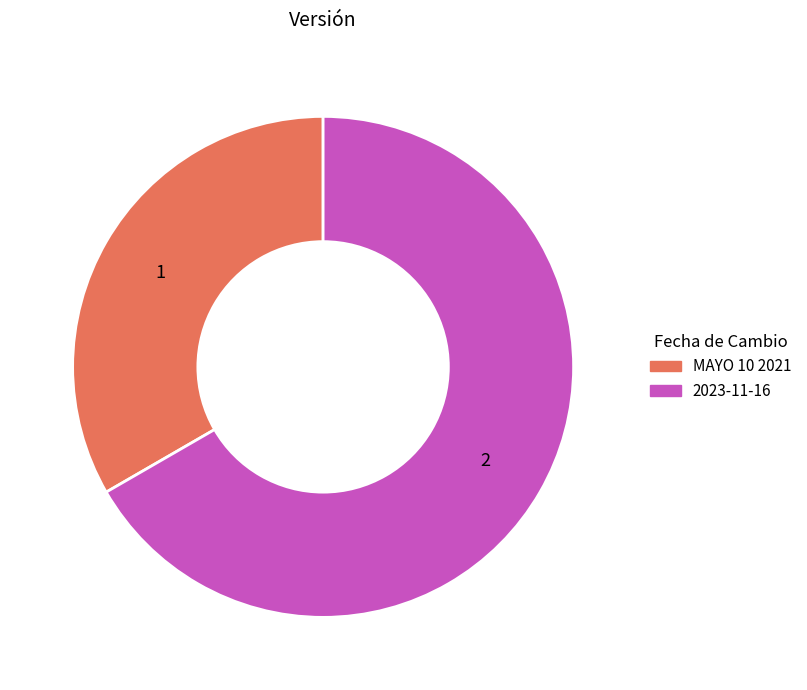

How many segments does this pie chart have?

2